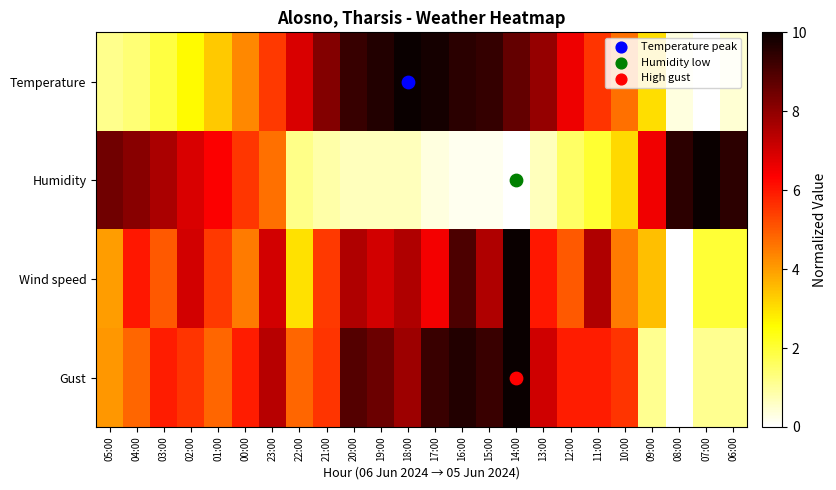

List the series in order of their peak value, highest first.

Temperature, Humidity, Wind speed, Gust